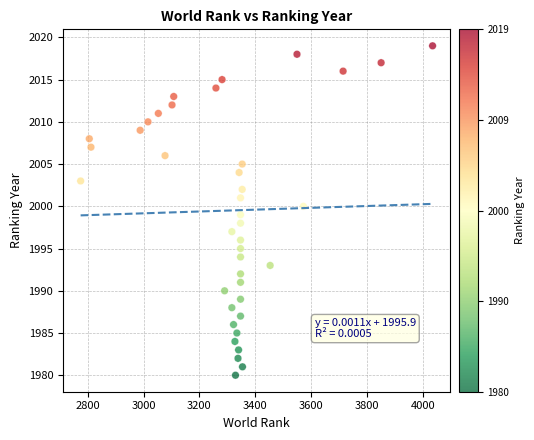

What is the range of Y values (max minus min)?

39